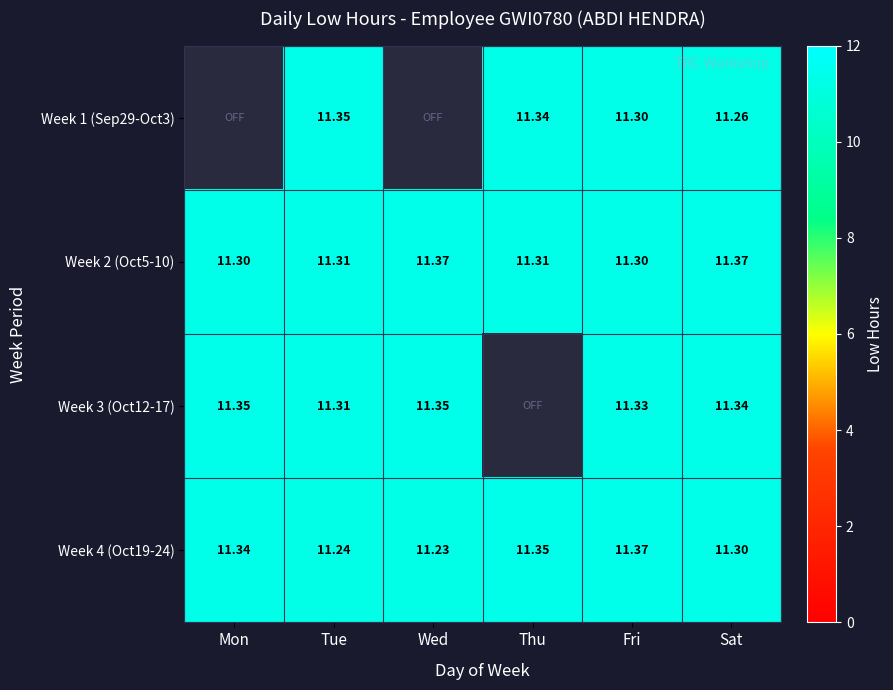

What is the difference between the highest and lowest values at Fri?

0.1